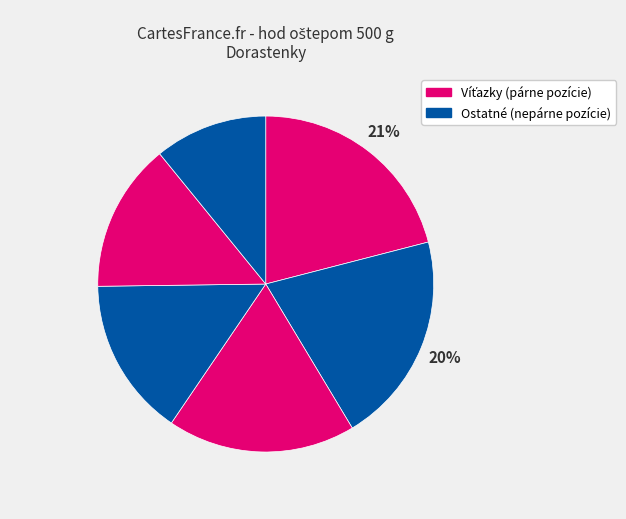

How many slices are in this pie chart?

6